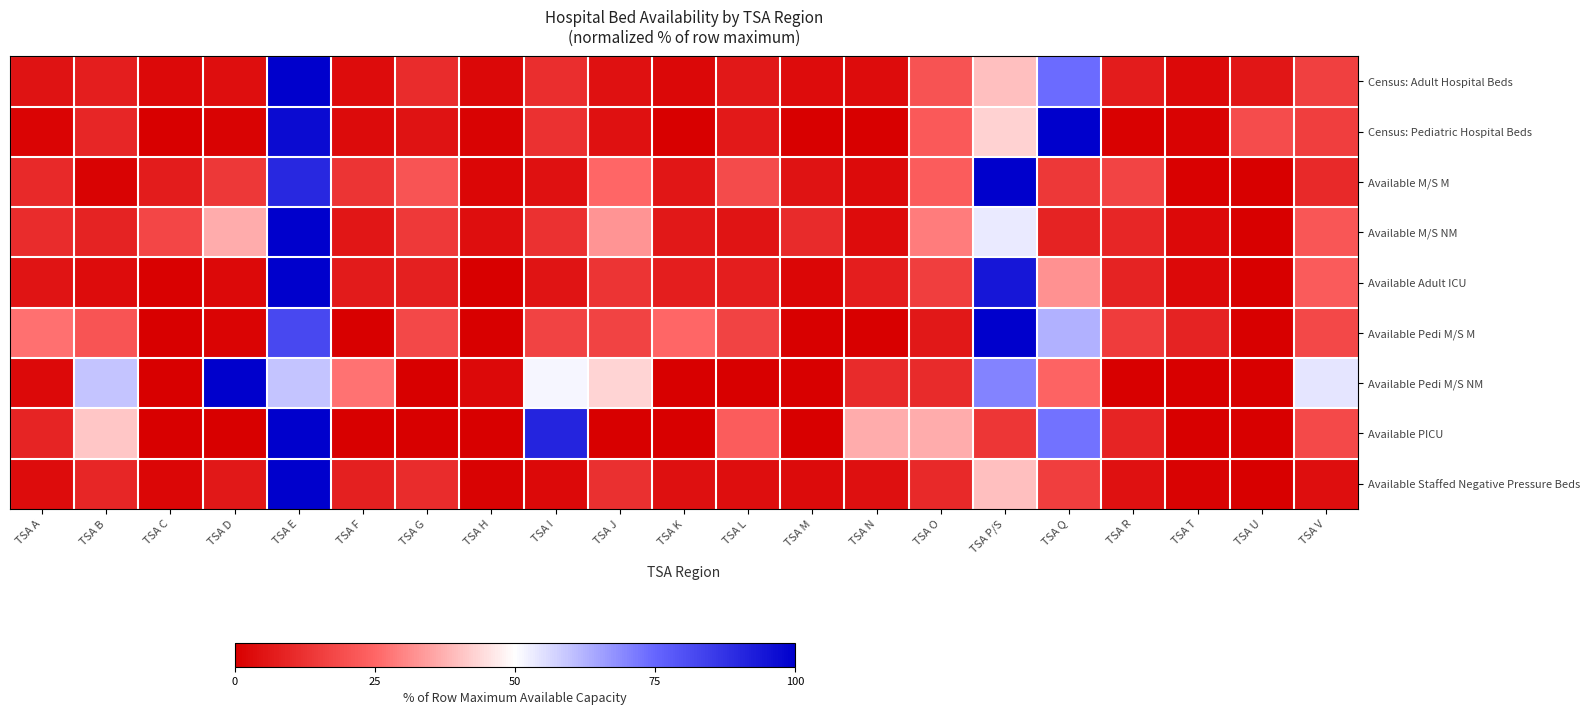

Reading left to right, list all the values displayed in this chart.

Census: Adult Hospital Beds: TSA A=4.8	TSA B=7.8	TSA C=2.4	TSA D=3.9	TSA E=100.0	TSA F=3.5	TSA G=11.0	TSA H=2.0	TSA I=11.6	TSA J=4.6	TSA K=2.2	TSA L=5.9	TSA M=3.3	TSA N=3.2	TSA O=20.3	TSA P/S=39.8	TSA Q=73.8	TSA R=7.2	TSA T=2.5	TSA U=5.5	TSA V=15.8
Census: Pediatric Hospital Beds: TSA A=1.2	TSA B=9.7	TSA C=0.3	TSA D=1.0	TSA E=97.1	TSA F=2.8	TSA G=5.0	TSA H=0.8	TSA I=12.3	TSA J=4.4	TSA K=0.3	TSA L=6.3	TSA M=0.1	TSA N=0.0	TSA O=22.1	TSA P/S=42.6	TSA Q=100.0	TSA R=0.5	TSA T=0.9	TSA U=18.9	TSA V=15.3
Available M/S M: TSA A=10.4	TSA B=0.8	TSA C=7.1	TSA D=13.8	TSA E=90.2	TSA F=13.0	TSA G=21.1	TSA H=1.6	TSA I=4.3	TSA J=25.0	TSA K=5.5	TSA L=18.7	TSA M=4.7	TSA N=3.0	TSA O=22.8	TSA P/S=100.0	TSA Q=14.0	TSA R=17.1	TSA T=0.6	TSA U=0.0	TSA V=10.4
Available M/S NM: TSA A=11.3	TSA B=9.0	TSA C=17.3	TSA D=36.5	TSA E=100.0	TSA F=5.6	TSA G=14.3	TSA H=3.7	TSA I=12.3	TSA J=32.6	TSA K=6.0	TSA L=5.3	TSA M=10.6	TSA N=3.3	TSA O=28.6	TSA P/S=53.2	TSA Q=8.6	TSA R=9.6	TSA T=2.7	TSA U=0.0	TSA V=21.3
Available Adult ICU: TSA A=5.3	TSA B=3.3	TSA C=0.5	TSA D=2.4	TSA E=100.0	TSA F=6.7	TSA G=8.1	TSA H=0.0	TSA I=5.3	TSA J=12.9	TSA K=7.7	TSA L=7.7	TSA M=1.9	TSA N=7.7	TSA O=15.3	TSA P/S=94.3	TSA Q=32.1	TSA R=8.6	TSA T=2.4	TSA U=0.0	TSA V=22.5
Available Pedi M/S M: TSA A=26.9	TSA B=20.9	TSA C=0.0	TSA D=1.5	TSA E=82.1	TSA F=0.0	TSA G=17.9	TSA H=0.0	TSA I=16.4	TSA J=16.4	TSA K=25.4	TSA L=16.4	TSA M=0.0	TSA N=0.0	TSA O=6.0	TSA P/S=100.0	TSA Q=62.7	TSA R=14.9	TSA T=9.0	TSA U=0.0	TSA V=17.9
Available Pedi M/S NM: TSA A=2.7	TSA B=59.5	TSA C=0.0	TSA D=100.0	TSA E=59.5	TSA F=27.0	TSA G=0.0	TSA H=2.7	TSA I=51.4	TSA J=43.2	TSA K=0.0	TSA L=0.0	TSA M=0.0	TSA N=10.8	TSA O=10.8	TSA P/S=70.3	TSA Q=24.3	TSA R=0.0	TSA T=0.0	TSA U=0.0	TSA V=54.1
Available PICU: TSA A=9.1	TSA B=40.9	TSA C=0.0	TSA D=0.0	TSA E=100.0	TSA F=0.0	TSA G=0.0	TSA H=0.0	TSA I=90.9	TSA J=0.0	TSA K=0.0	TSA L=22.7	TSA M=0.0	TSA N=36.4	TSA O=36.4	TSA P/S=13.6	TSA Q=72.7	TSA R=9.1	TSA T=0.0	TSA U=0.0	TSA V=18.2
Available Staffed Negative Pressure Beds: TSA A=3.4	TSA B=9.5	TSA C=1.6	TSA D=6.1	TSA E=100.0	TSA F=8.2	TSA G=11.1	TSA H=0.8	TSA I=2.4	TSA J=12.1	TSA K=3.9	TSA L=3.7	TSA M=2.9	TSA N=4.2	TSA O=10.3	TSA P/S=39.5	TSA Q=15.5	TSA R=4.5	TSA T=1.1	TSA U=0.0	TSA V=3.7